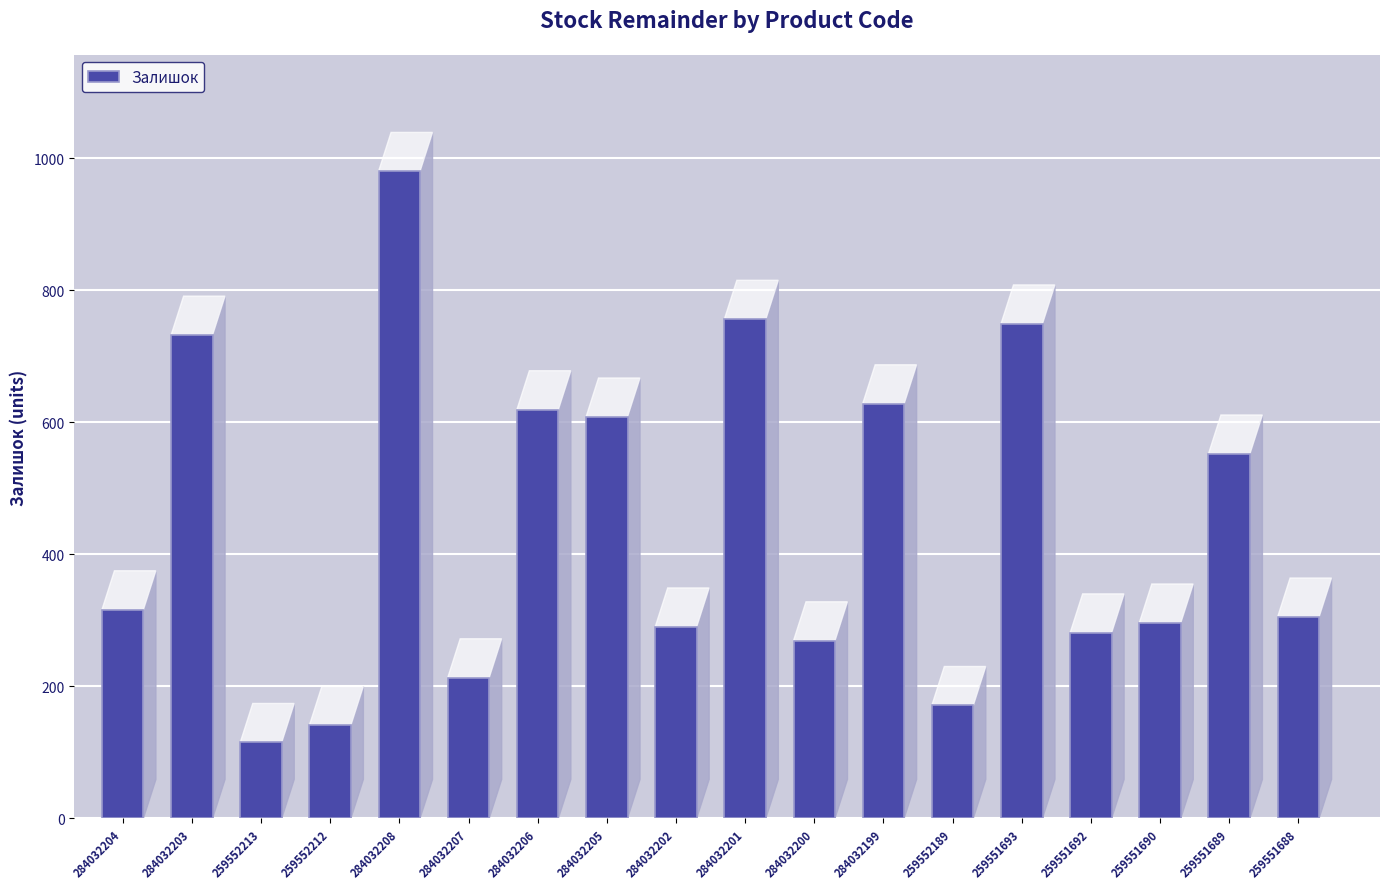

Is it true that the value at 259552189 is 171?

True